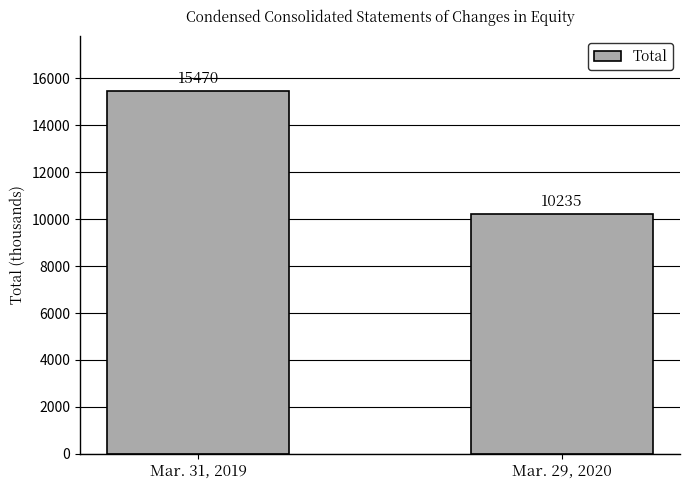

Are the bars horizontal?

No